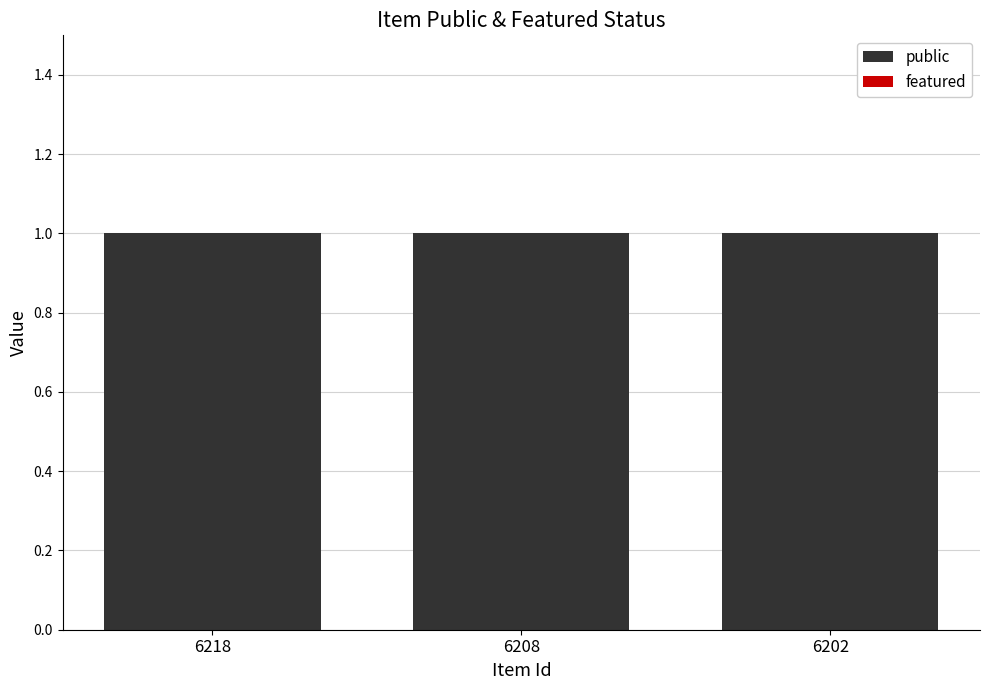

List the series in order of their peak value, highest first.

public, featured